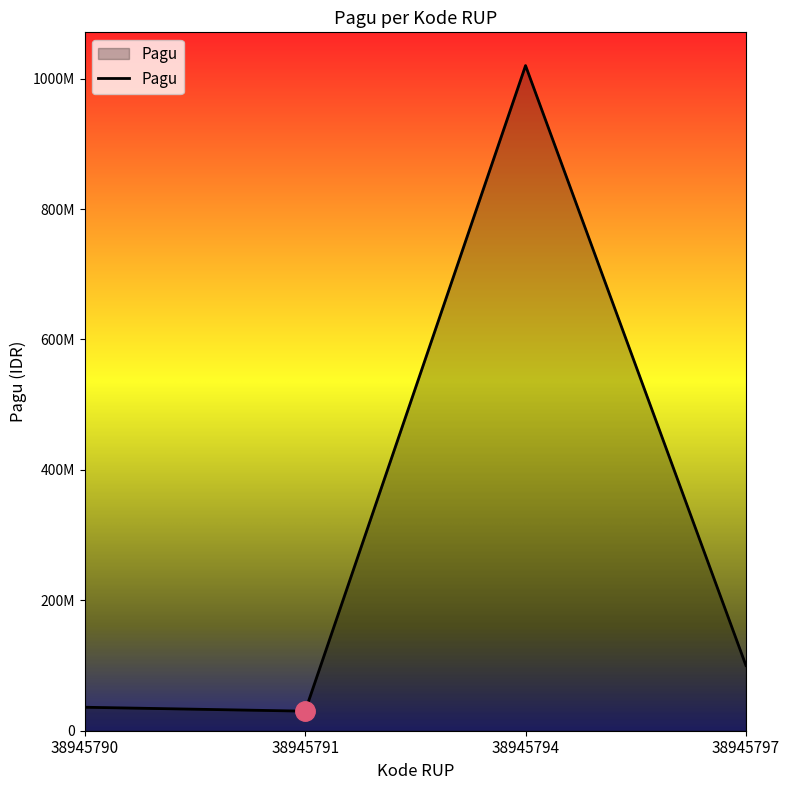

Does the chart display data point markers on the line(s)?

No